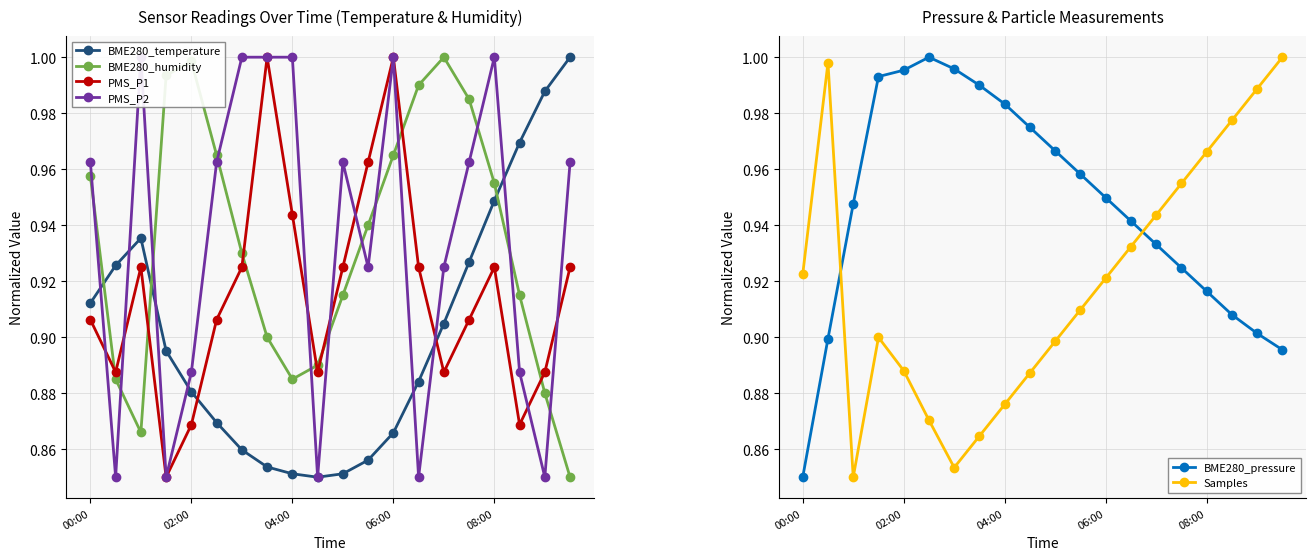

Where is the first local maximum for BME280_pressure?

5